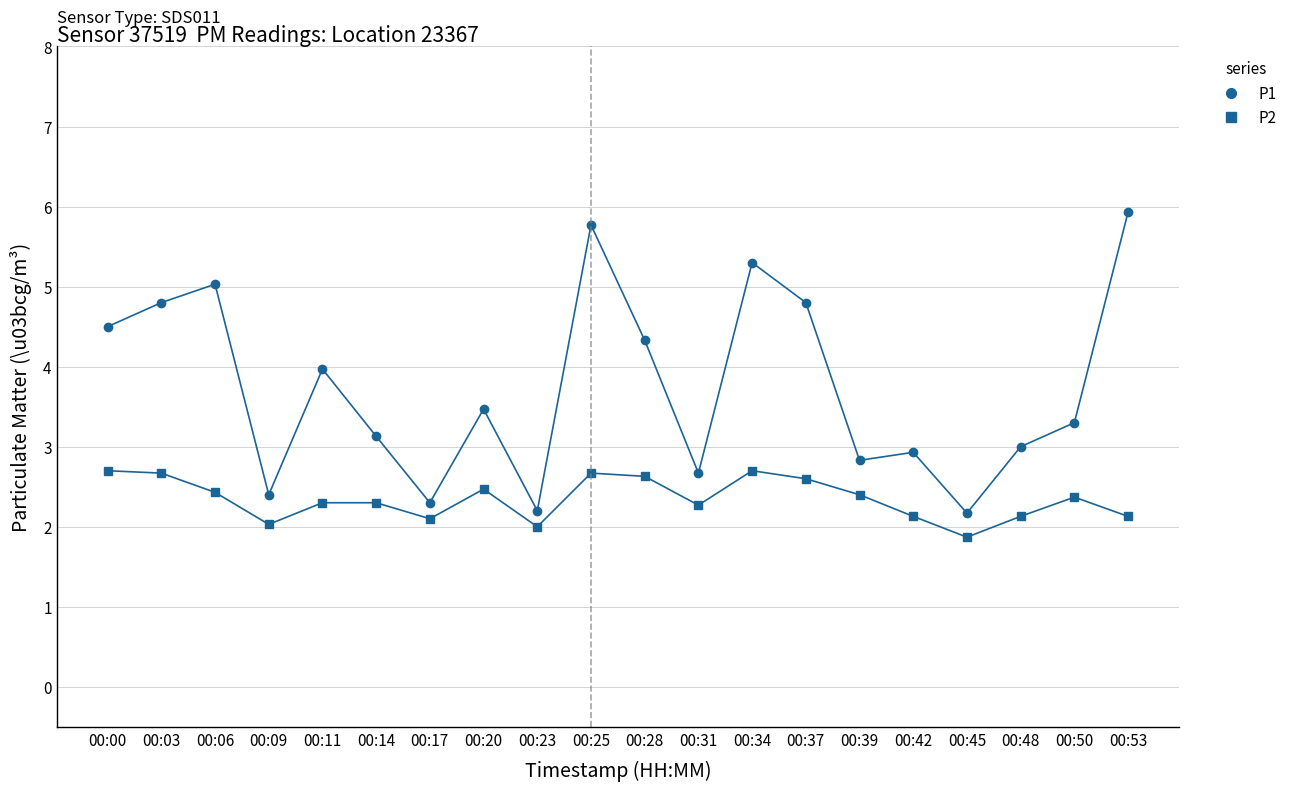

The value of P1 at 00:09 is 2.4. True or false?

True